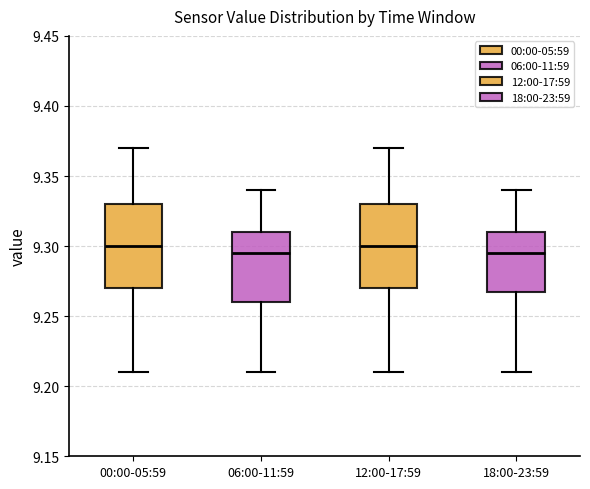

Reading left to right, read every box against the y-axis: the position of its median line, the range the box covers, and the ends of its whiskers. The values are not printed on the chart, so give them approximately, as read against the axis.

00:00-05:59: median 9.300, box 9.270 to 9.330, whiskers 9.210 to 9.370
06:00-11:59: median 9.295, box 9.260 to 9.310, whiskers 9.210 to 9.340
12:00-17:59: median 9.300, box 9.270 to 9.330, whiskers 9.210 to 9.370
18:00-23:59: median 9.295, box 9.270 to 9.310, whiskers 9.210 to 9.340